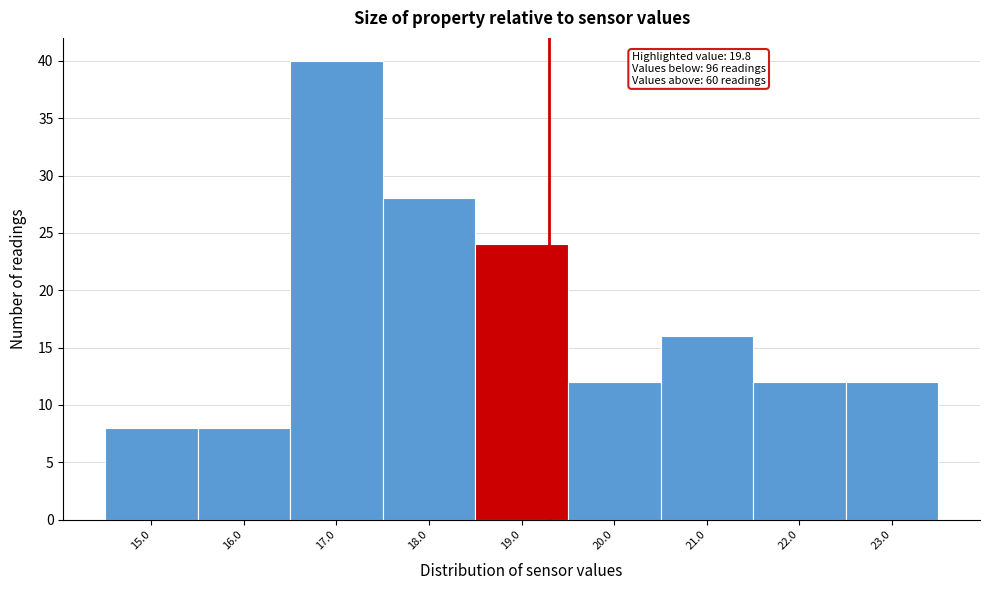

Reading left to right, what are all the values shown in this chart?

15.0=8	16.0=8	17.0=40	18.0=28	19.0=24	20.0=12	21.0=16	22.0=12	23.0=12